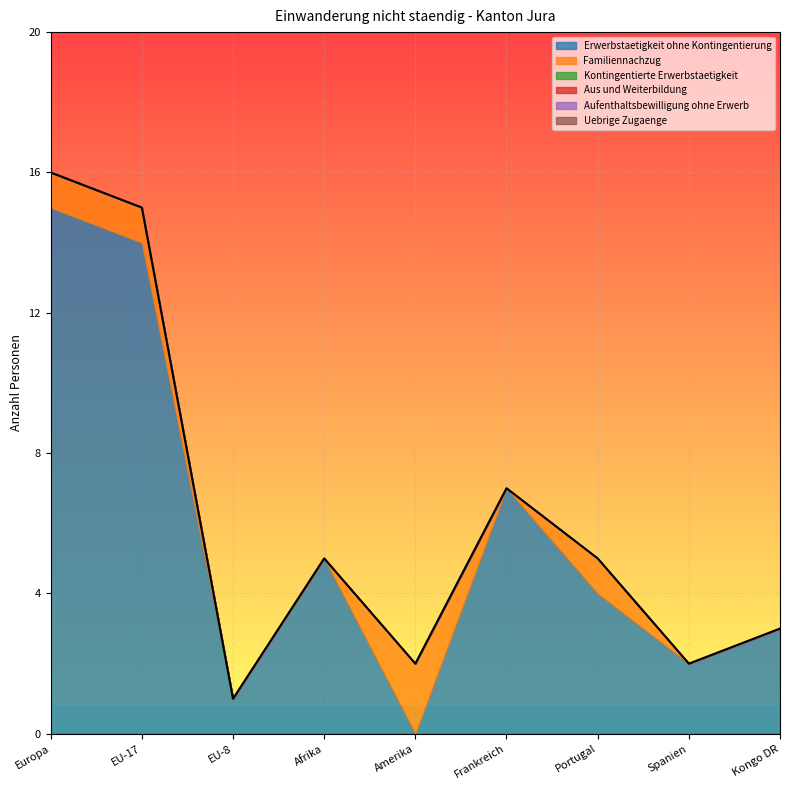

The Aufenthaltsbewilligung ohne Erwerb series shows 0 at Kongo DR. True or false?

True